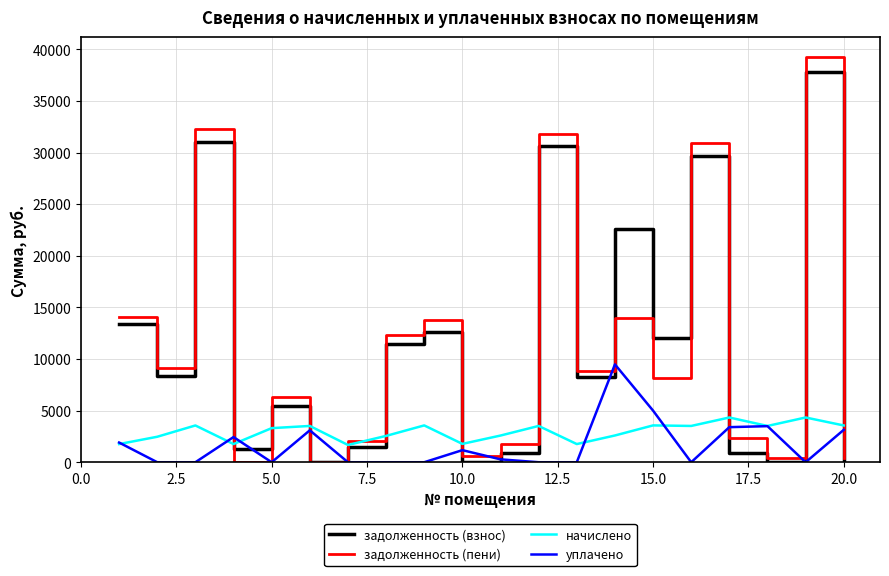

Which series has the largest range (max minus min)?

задолженность (пени)